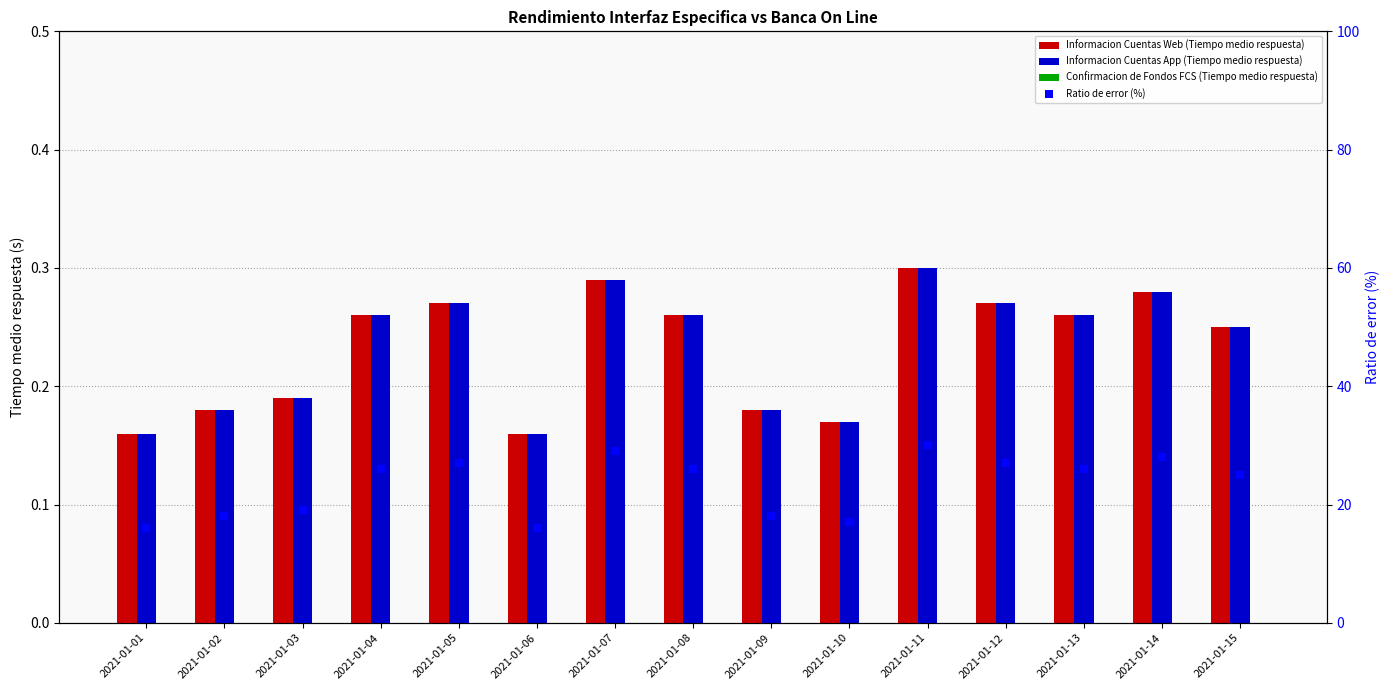

Which series has the largest Y range (max minus min)?

Ratio de error (%)